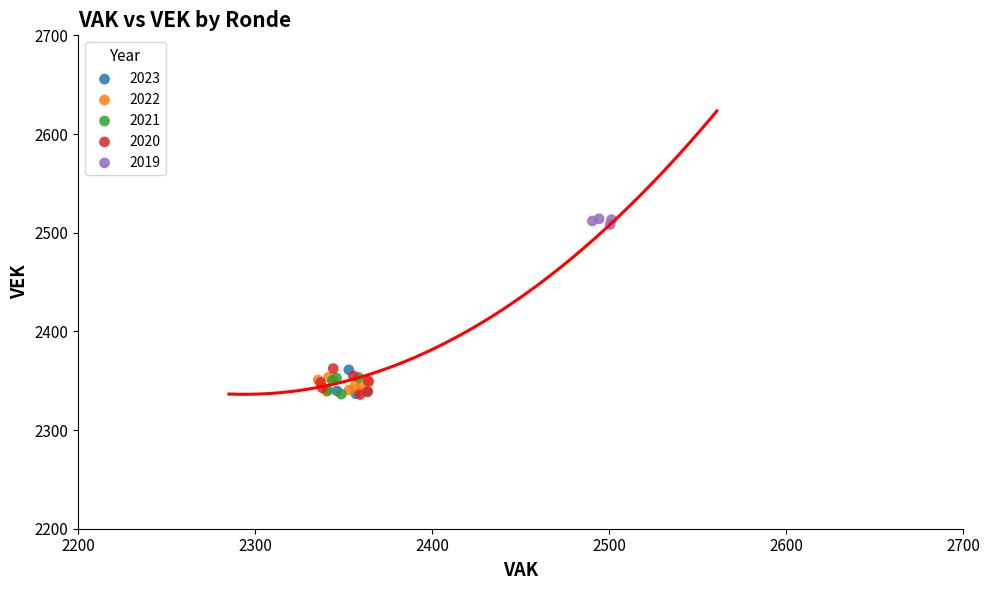

Which series reaches the maximum Y coordinate?

2019